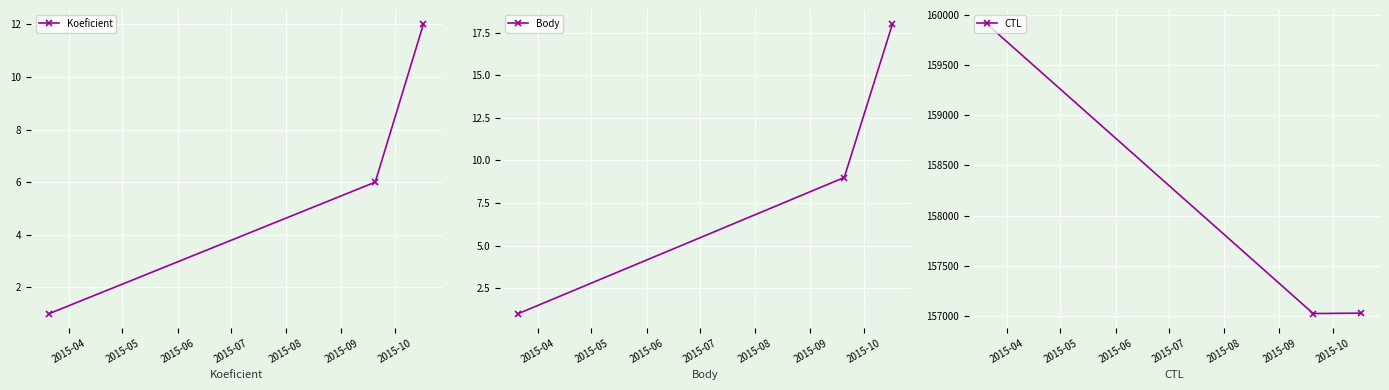

What is the highest value of the Koeficient series?

12